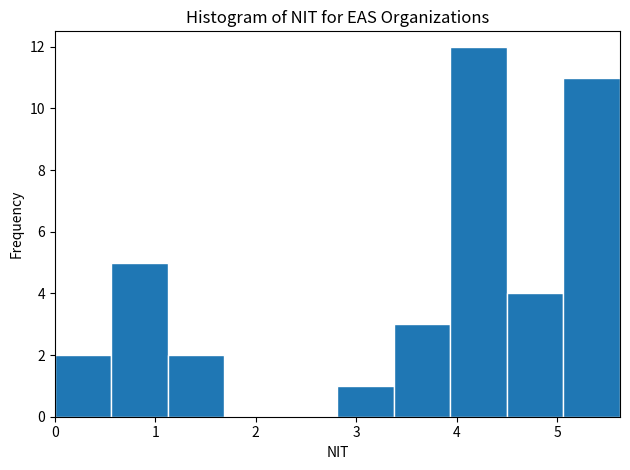

What is the height of the bar covering 4.5 to 5.1 on the x-axis? Neither the bar edges nor the heights are printed on the chart, so give them approximately, as read against the axes.

4